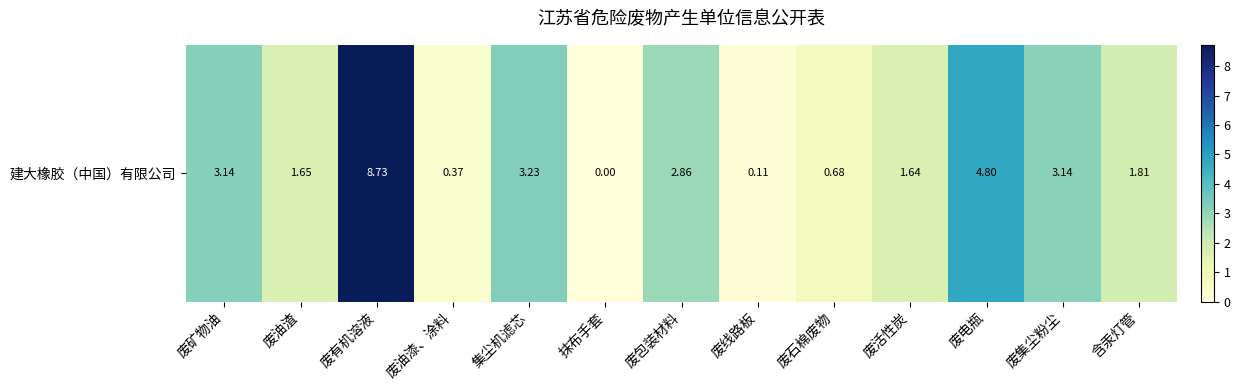

Rank the categories by value from highest to lowest.

废有机溶液, 废电瓶, 集尘机滤芯, 废矿物油, 废集尘粉尘, 废包装材料, 含汞灯管, 废油渣, 废活性炭, 废石棉废物, 废油漆、涂料, 废线路板, 抹布手套